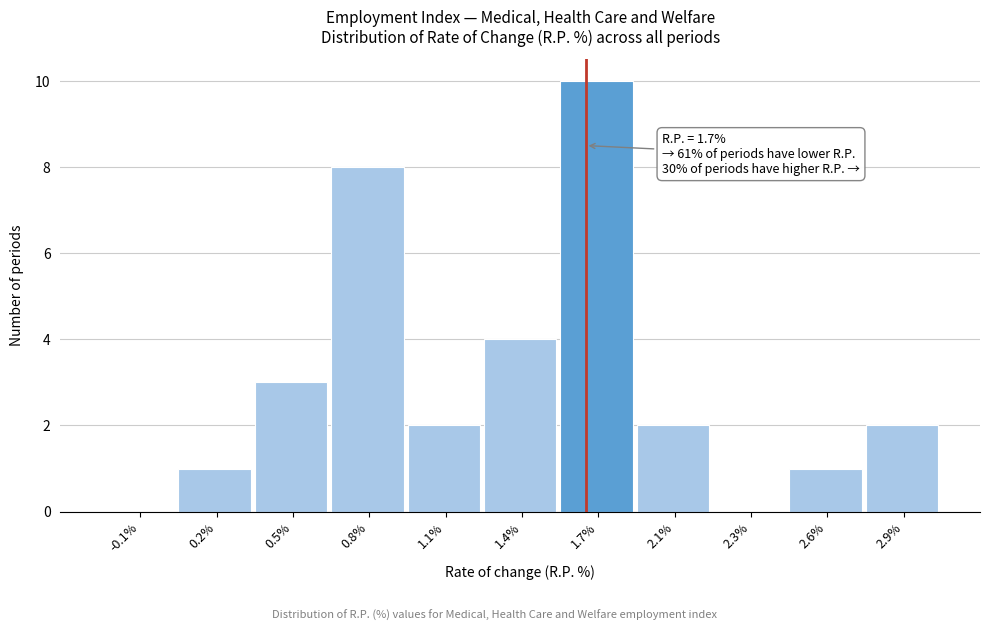

Reading left to right, extract all data points from this chart.

-0.1%=0	0.2%=1	0.5%=3	0.8%=8	1.1%=2	1.4%=4	1.7%=10	2.1%=2	2.3%=0	2.6%=1	2.9%=2